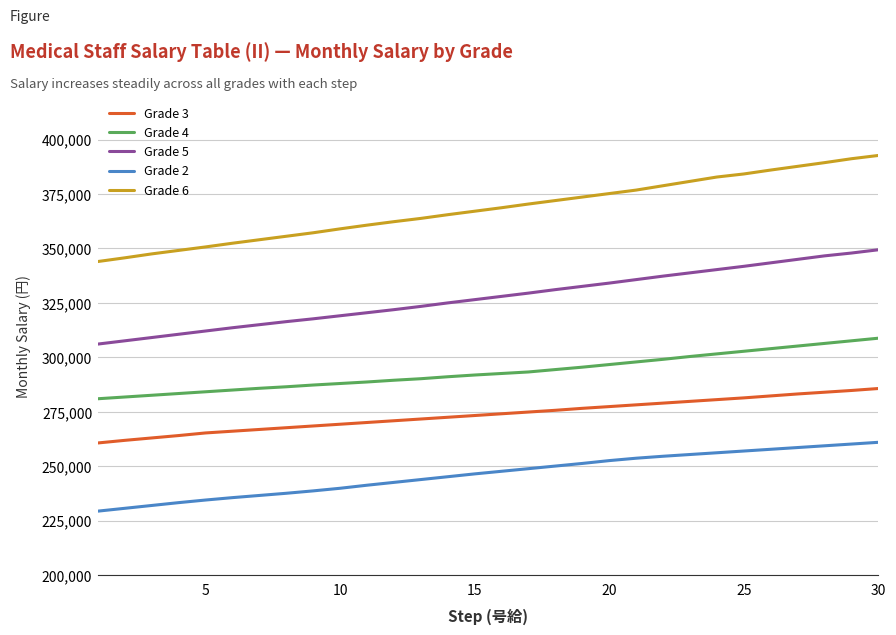

Which series has the largest total across all categories?

Grade 6